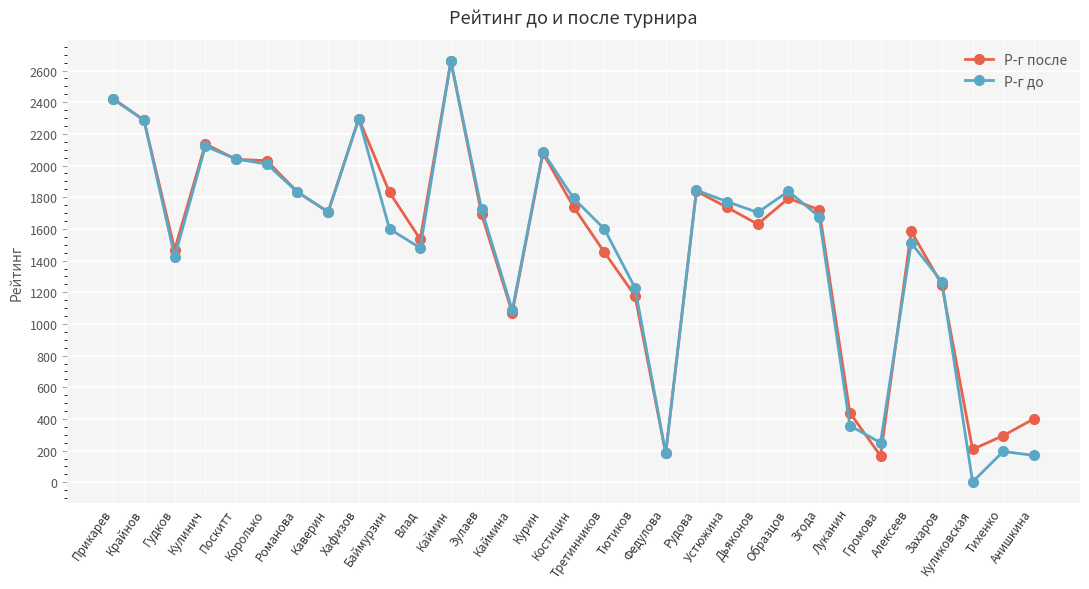

In Р-г после, how many points are lower than both neighbors (excluding endpoints)?

8